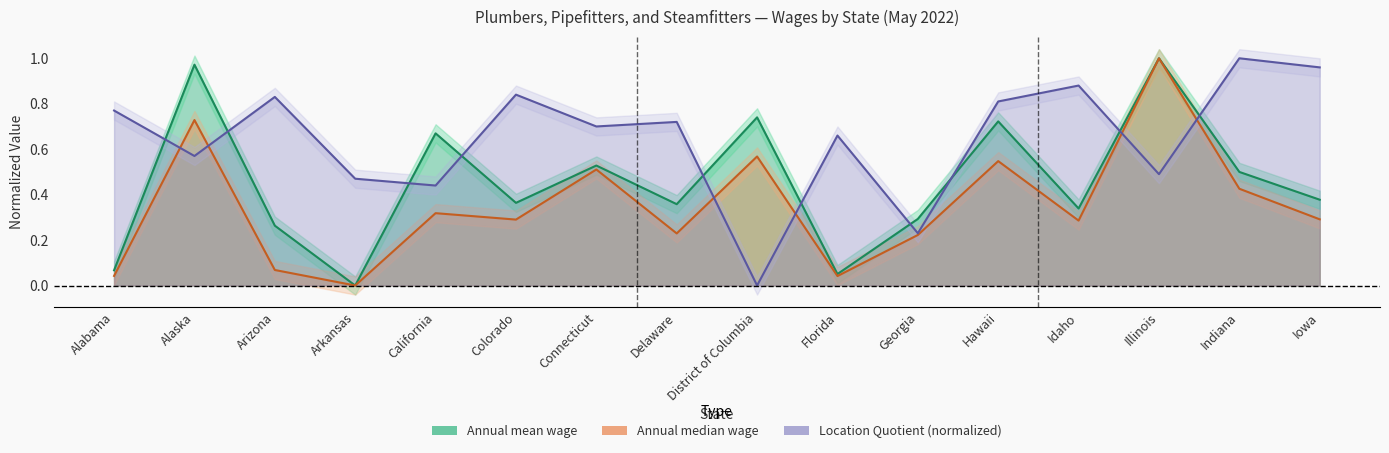

Which label corresponds to the smallest value in the chart?

Arkansas